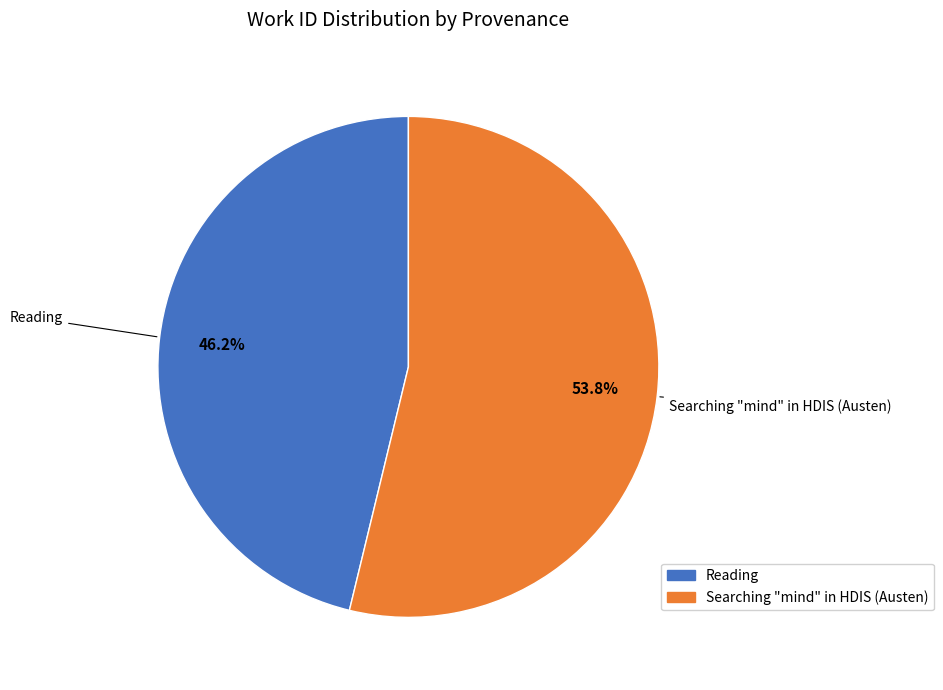

Which slice is the largest?

Searching "mind" in HDIS (Austen)